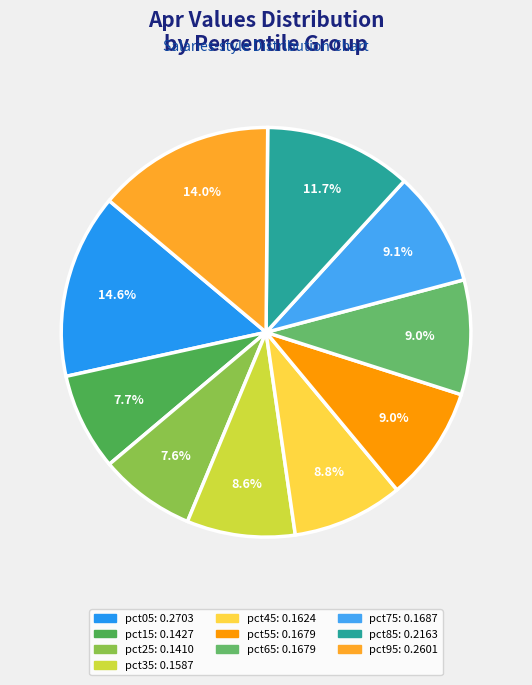

What percentage is the pct85 slice, to the nearest percent?

12%